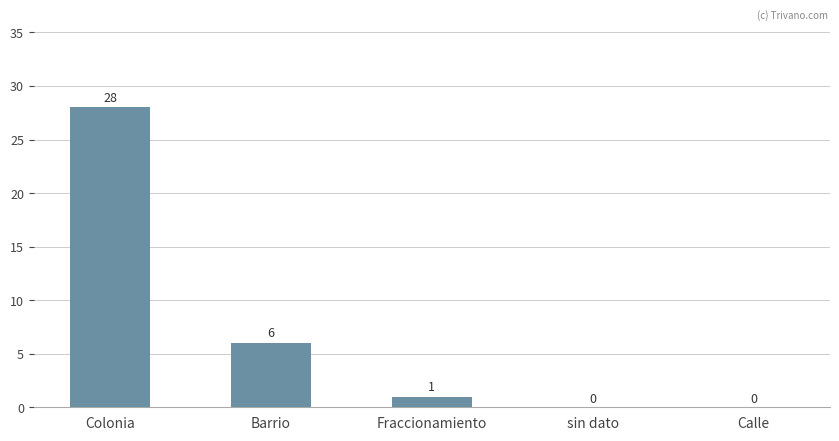

At which label does the data first exceed 1?

Colonia